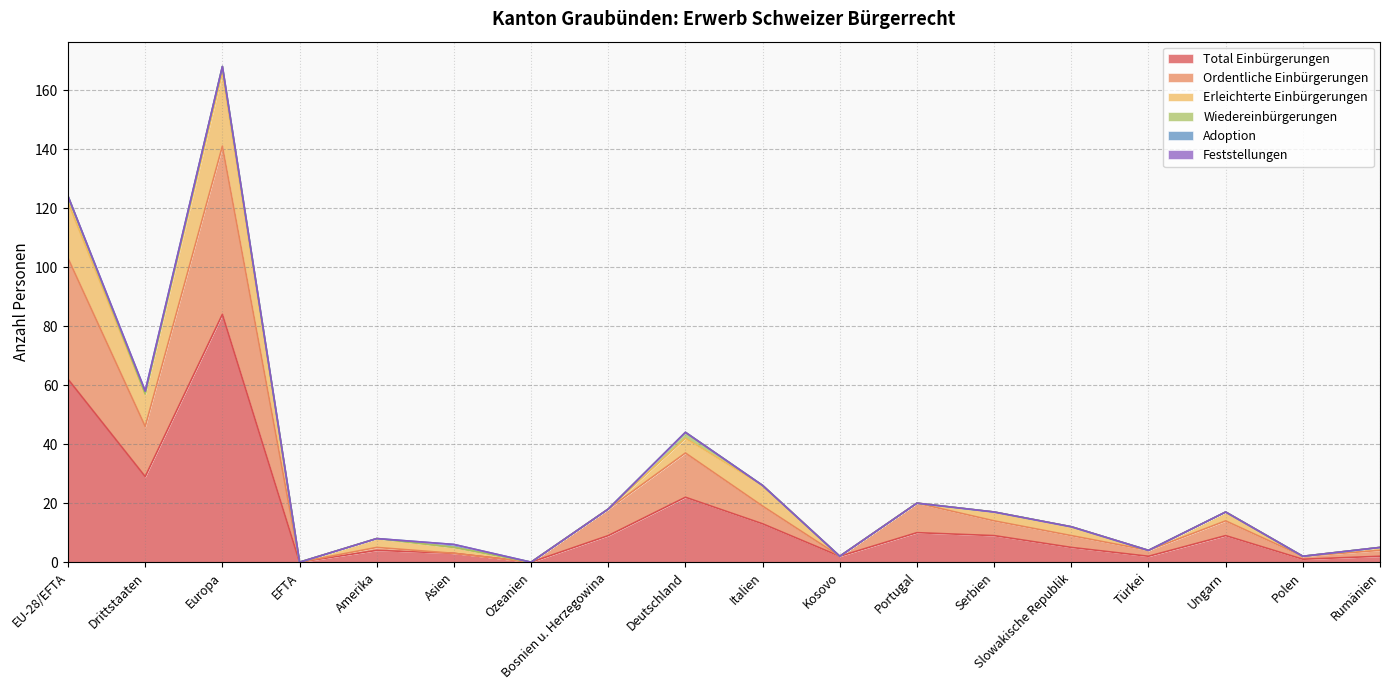

Reading left to right, transcribe all the data shown in this chart.

Total Einbürgerungen: EU-28/EFTA=62	Drittstaaten=29	Europa=84	EFTA=0	Amerika=4	Asien=3	Ozeanien=0	Bosnien u. Herzegowina=9	Deutschland=22	Italien=13	Kosovo=2	Portugal=10	Serbien=9	Slowakische Republik=5	Türkei=2	Ungarn=9	Polen=1	Rumänien=2
Ordentliche Einbürgerungen: EU-28/EFTA=41	Drittstaaten=17	Europa=57	EFTA=0	Amerika=1	Asien=0	Ozeanien=0	Bosnien u. Herzegowina=9	Deutschland=15	Italien=6	Kosovo=0	Portugal=10	Serbien=5	Slowakische Republik=4	Türkei=2	Ungarn=5	Polen=1	Rumänien=2
Erleichterte Einbürgerungen: EU-28/EFTA=19	Drittstaaten=11	Europa=25	EFTA=0	Amerika=3	Asien=2	Ozeanien=0	Bosnien u. Herzegowina=0	Deutschland=5	Italien=7	Kosovo=0	Portugal=0	Serbien=3	Slowakische Republik=3	Türkei=0	Ungarn=3	Polen=0	Rumänien=1
Wiedereinbürgerungen: EU-28/EFTA=2	Drittstaaten=0	Europa=2	EFTA=0	Amerika=0	Asien=0	Ozeanien=0	Bosnien u. Herzegowina=0	Deutschland=2	Italien=0	Kosovo=0	Portugal=0	Serbien=0	Slowakische Republik=0	Türkei=0	Ungarn=0	Polen=0	Rumänien=0
Adoption: EU-28/EFTA=0	Drittstaaten=1	Europa=0	EFTA=0	Amerika=0	Asien=1	Ozeanien=0	Bosnien u. Herzegowina=0	Deutschland=0	Italien=0	Kosovo=0	Portugal=0	Serbien=0	Slowakische Republik=0	Türkei=0	Ungarn=0	Polen=0	Rumänien=0
Feststellungen: EU-28/EFTA=0	Drittstaaten=0	Europa=0	EFTA=0	Amerika=0	Asien=0	Ozeanien=0	Bosnien u. Herzegowina=0	Deutschland=0	Italien=0	Kosovo=0	Portugal=0	Serbien=0	Slowakische Republik=0	Türkei=0	Ungarn=0	Polen=0	Rumänien=0